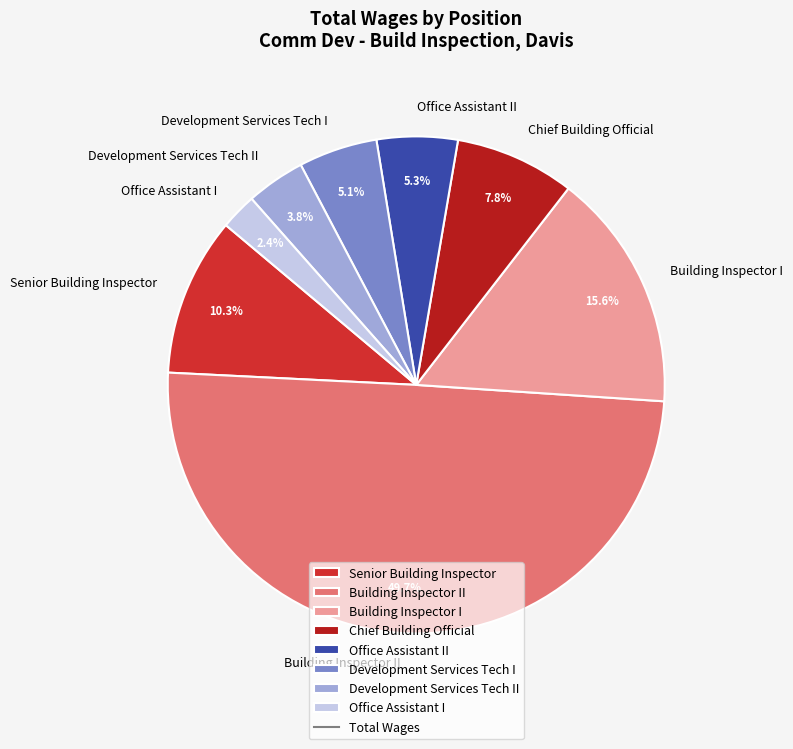

Which slice is the largest?

Building Inspector II